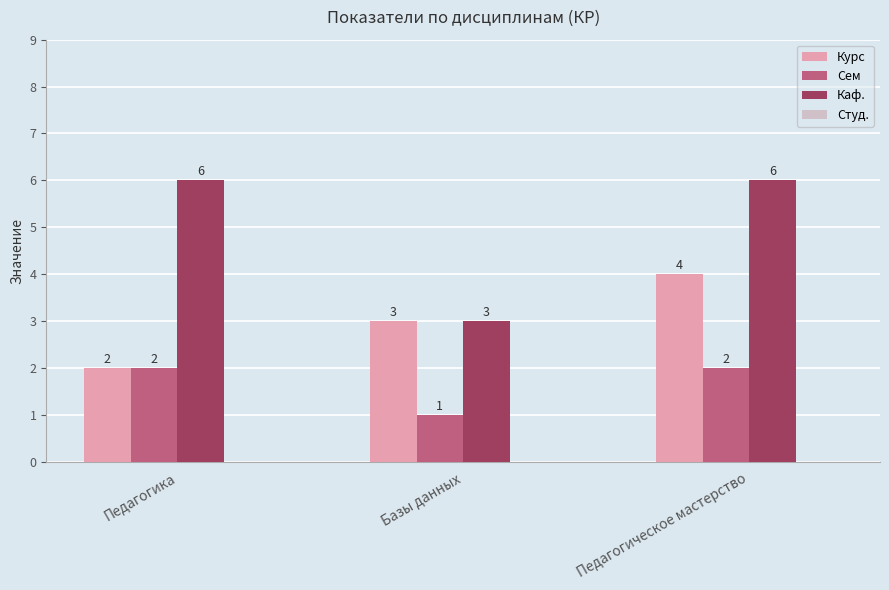

Which series changed the most between Базы данных and Педагогическое мастерство?

Каф.